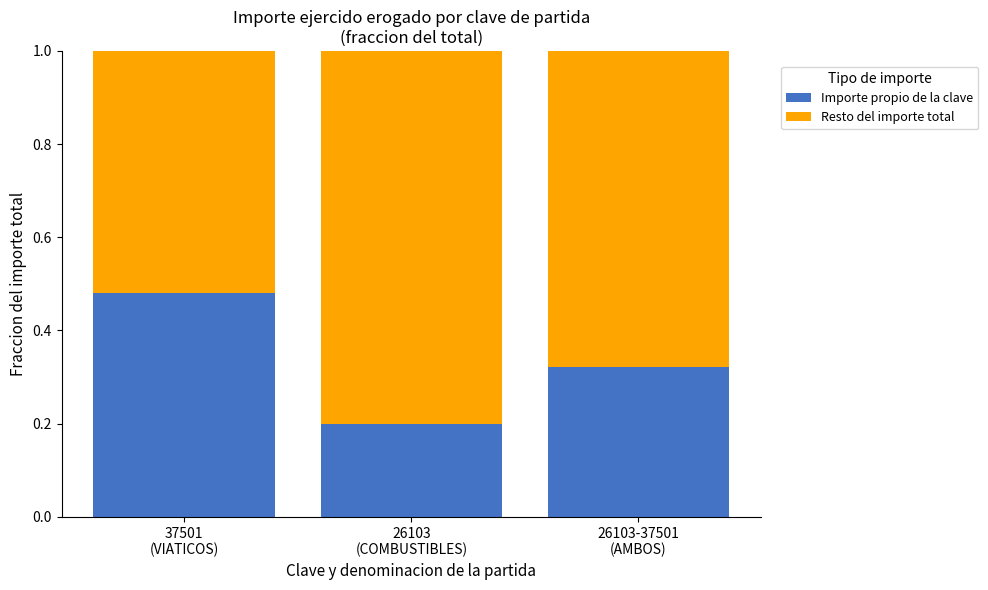

What is the sum of all Importe propio de la clave values?

1.0